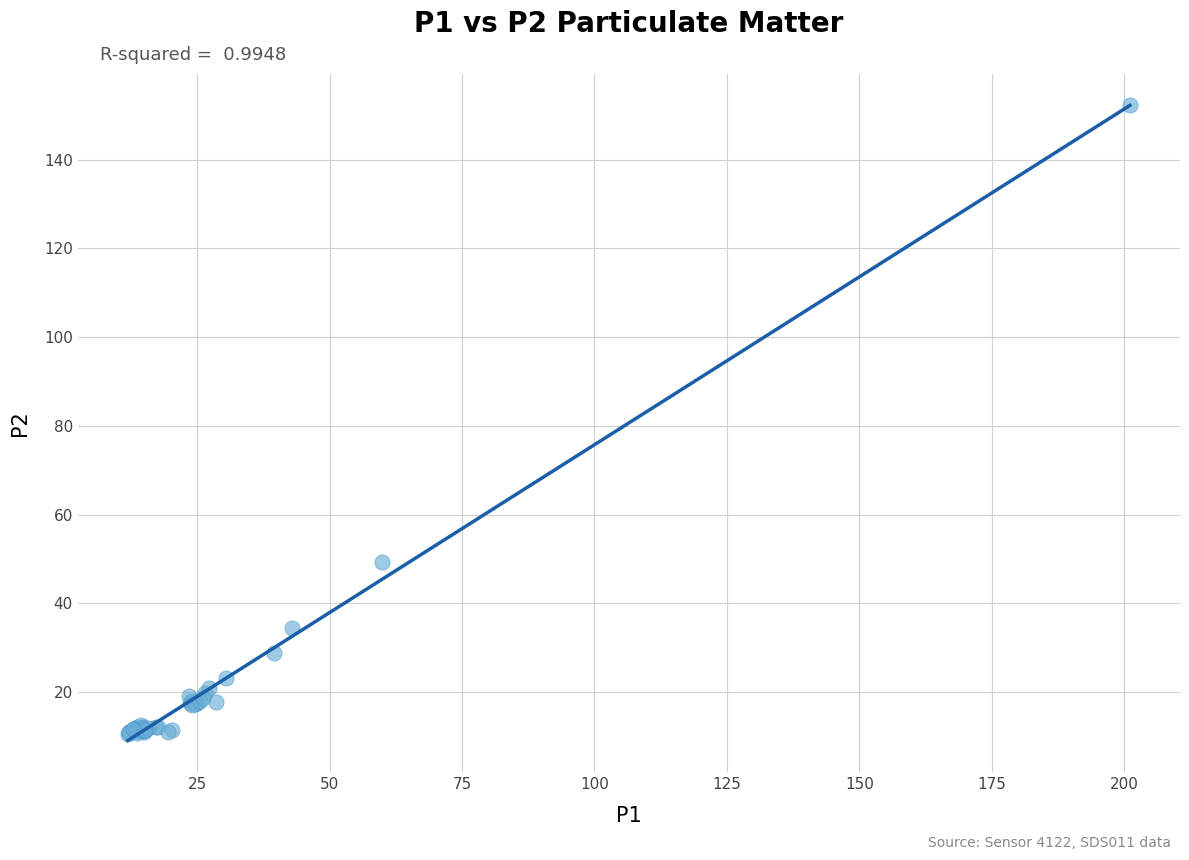

What Y value in the scatter plot is closest to 81?

49.3